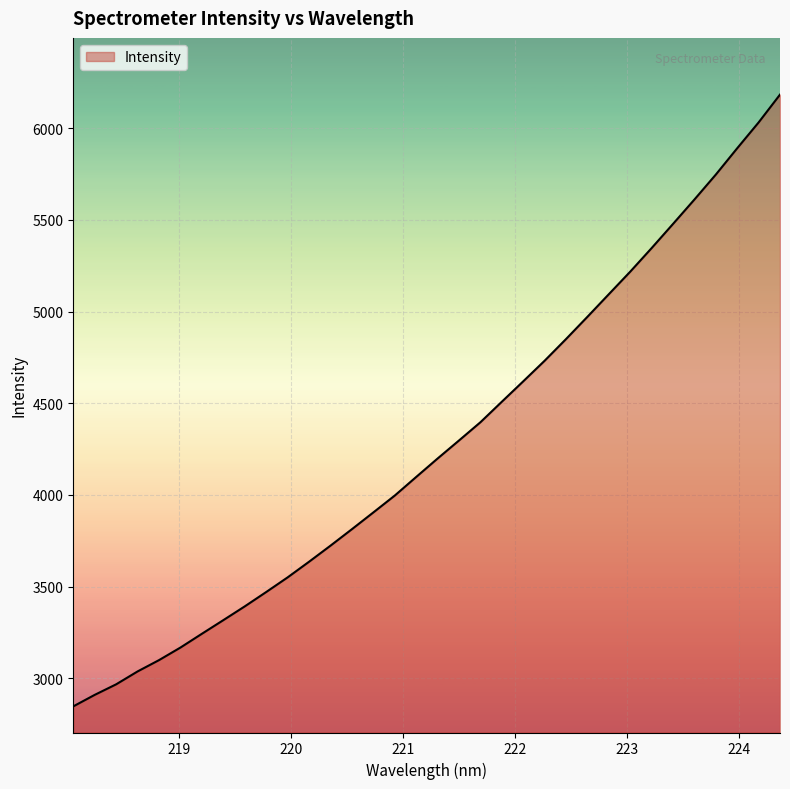

What is the maximum value shown in the chart?

6182.3